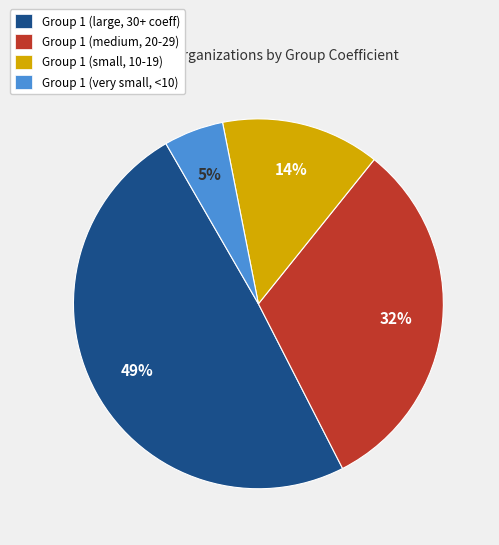

True or false: Group 1 (large, 30+ coeff) accounts for 49% of the total.

True